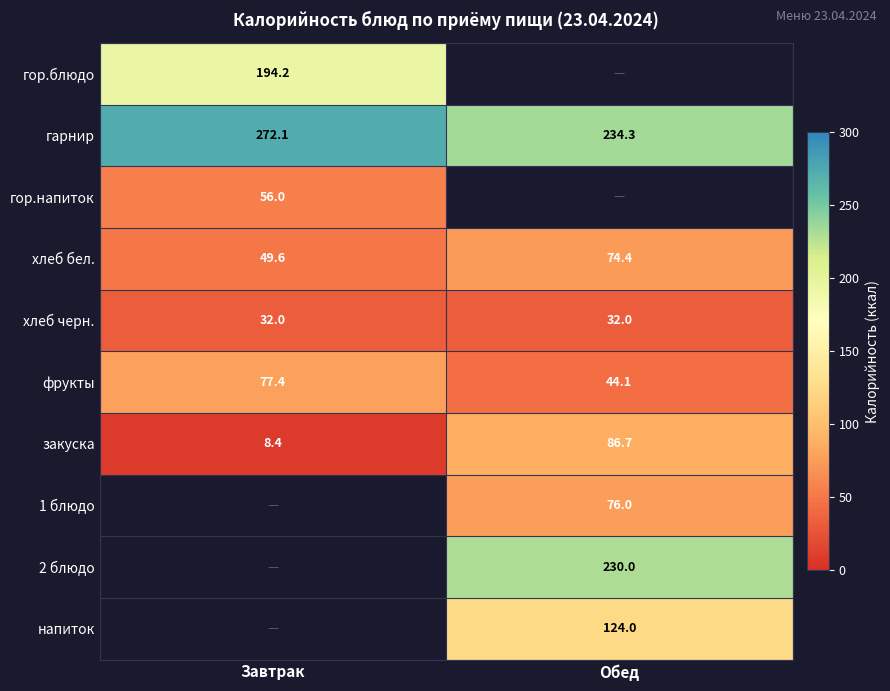

What is the maximum value for фрукты?

77.4